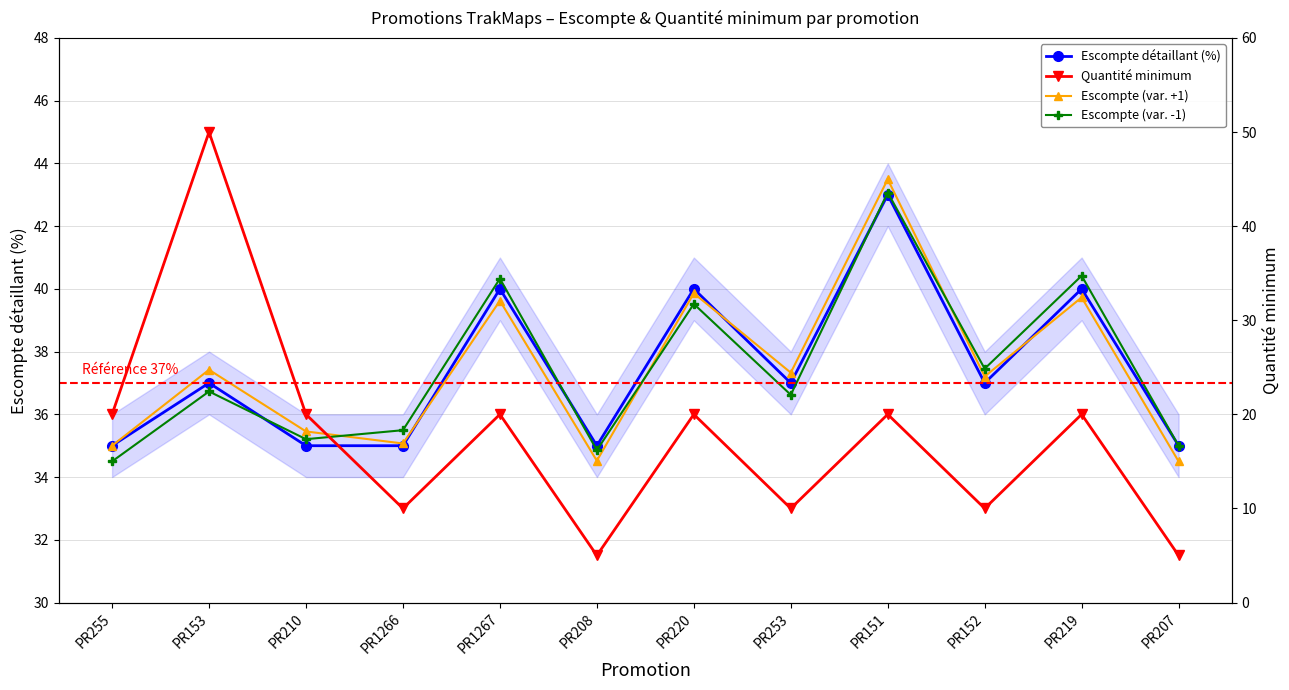

Where do Escompte détaillant (%) and Quantité minimum first cross each other?

PR255 and PR153